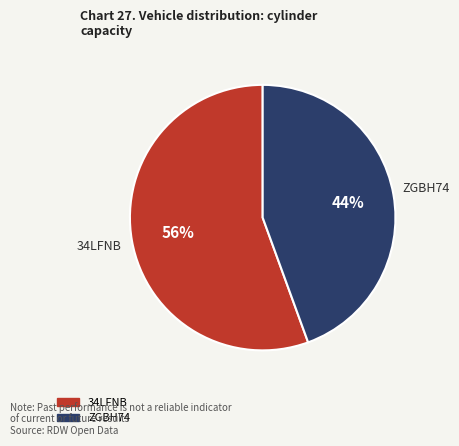

Do 34LFNB and ZGBH74 together represent more than half of the pie?

Yes